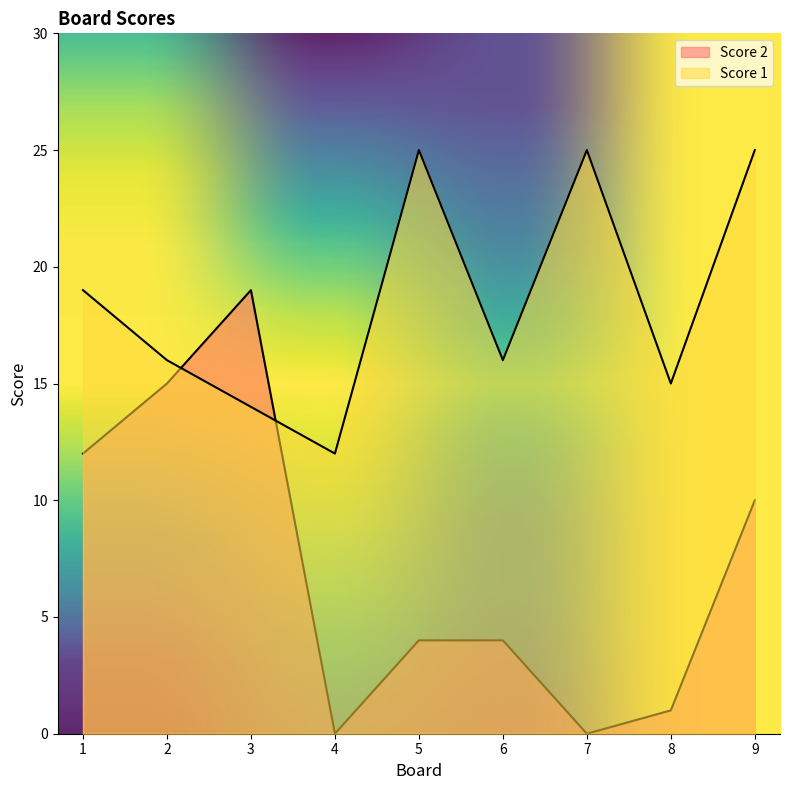

The Score 2 series shows -11 at 7. True or false?

False